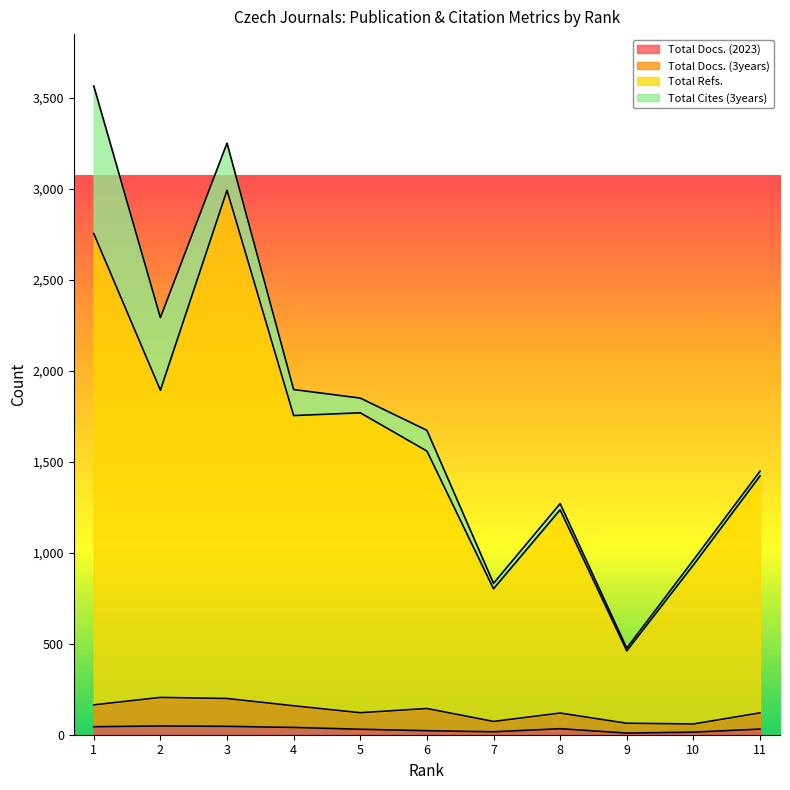

What are all the series names shown in the legend?

Total Docs. (2023), Total Docs. (3years), Total Refs., Total Cites (3years)